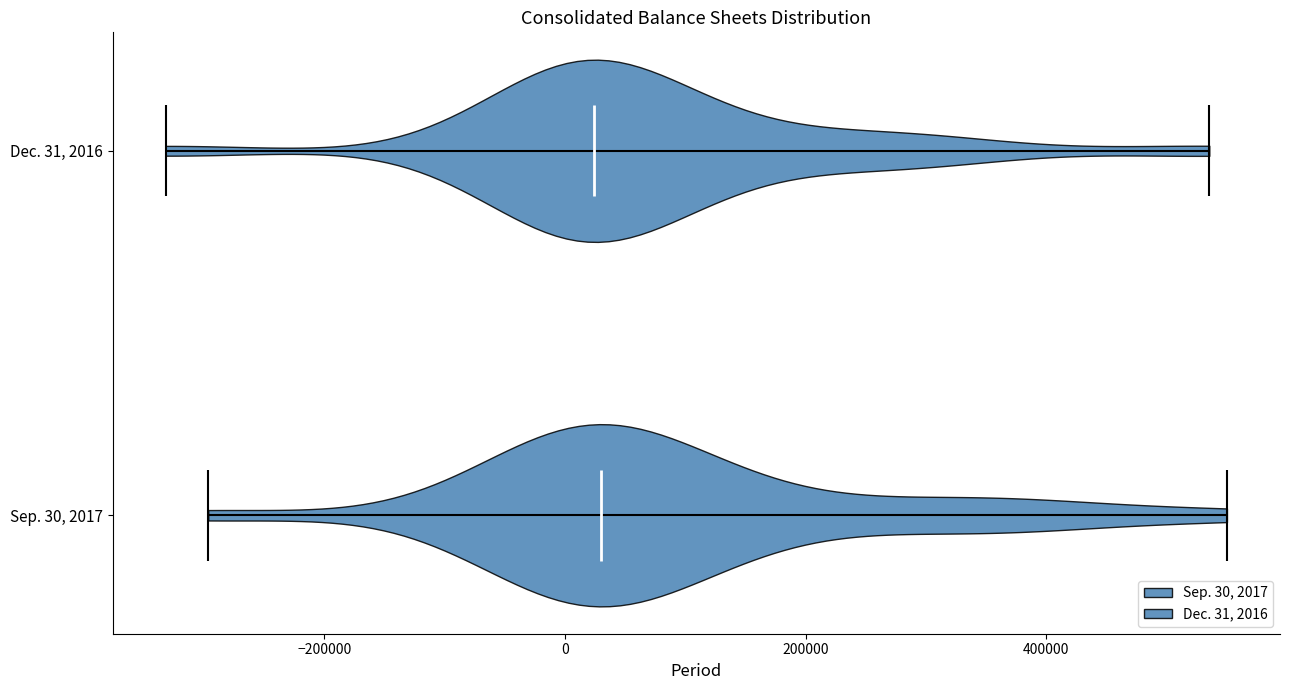

Where does the median line of the violin for Dec. 31, 2016 sit on the x-axis? The values are not printed on the chart, so give them approximately, as read against the axis.

20000